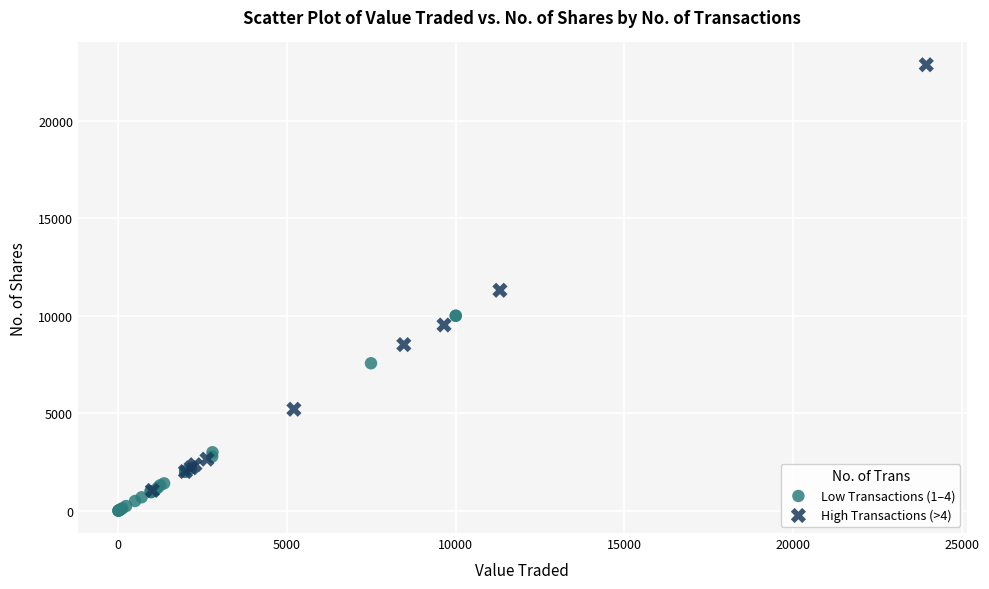

Which series reaches the minimum Y coordinate?

Low Transactions (1–4)